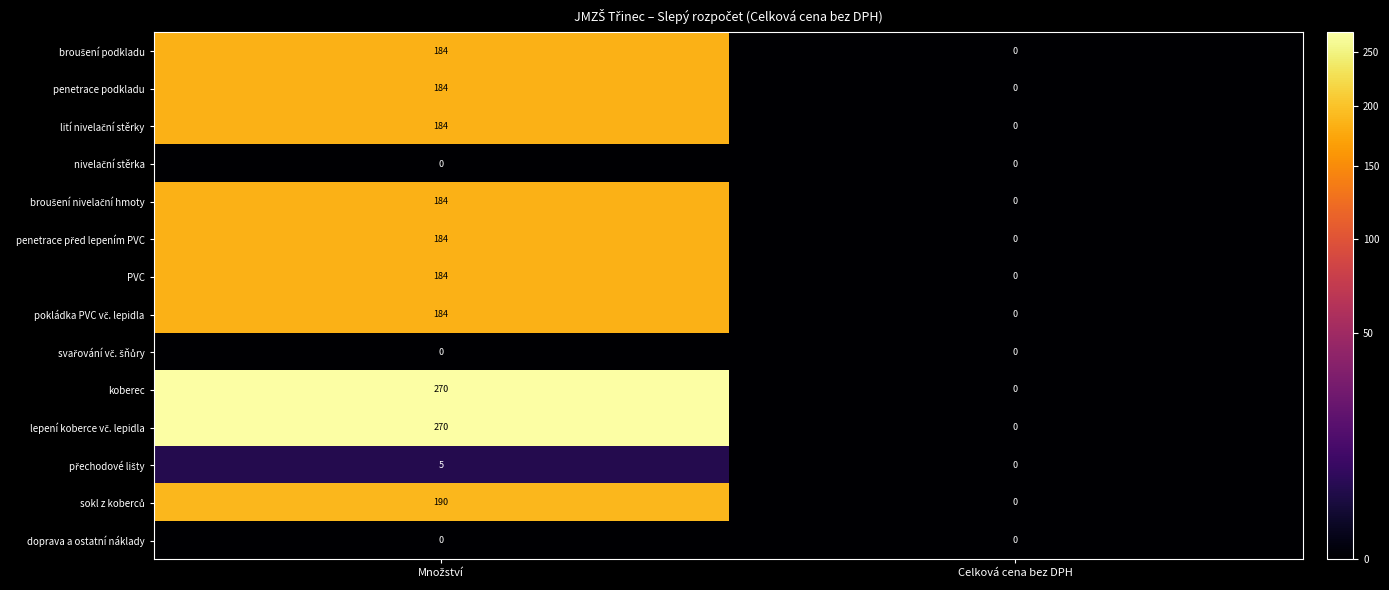

What is the maximum value shown in the chart?

270